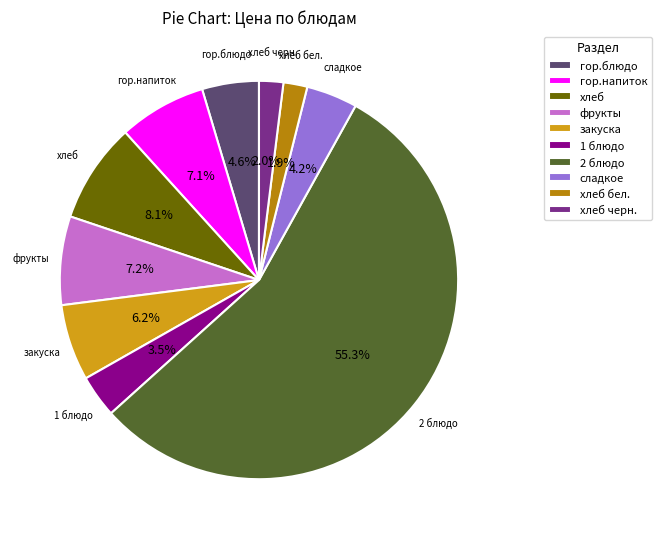

How many segments does this pie chart have?

10